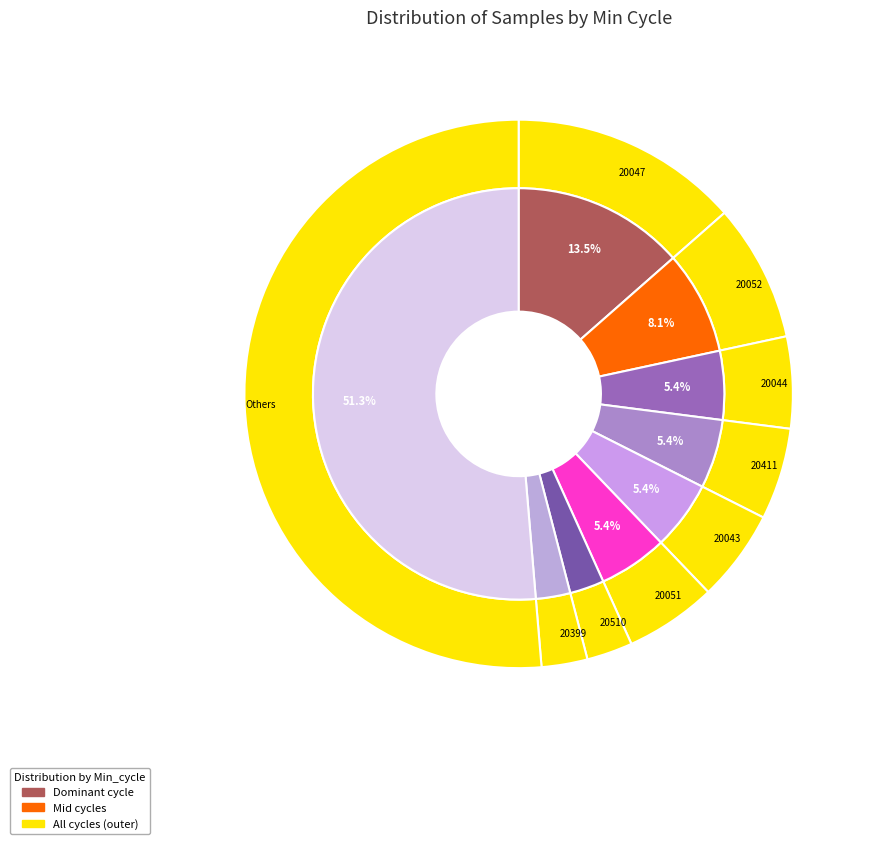

Is it true that 20119 is 11% of the pie?

False